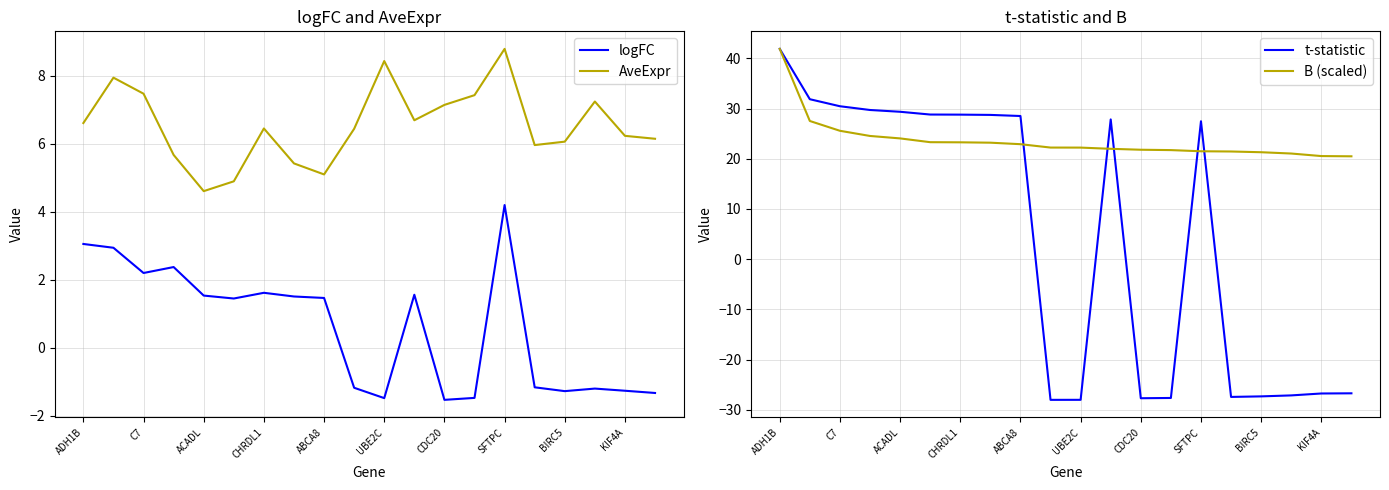

The value of B (scaled) at KIF4A is 14.1. True or false?

False